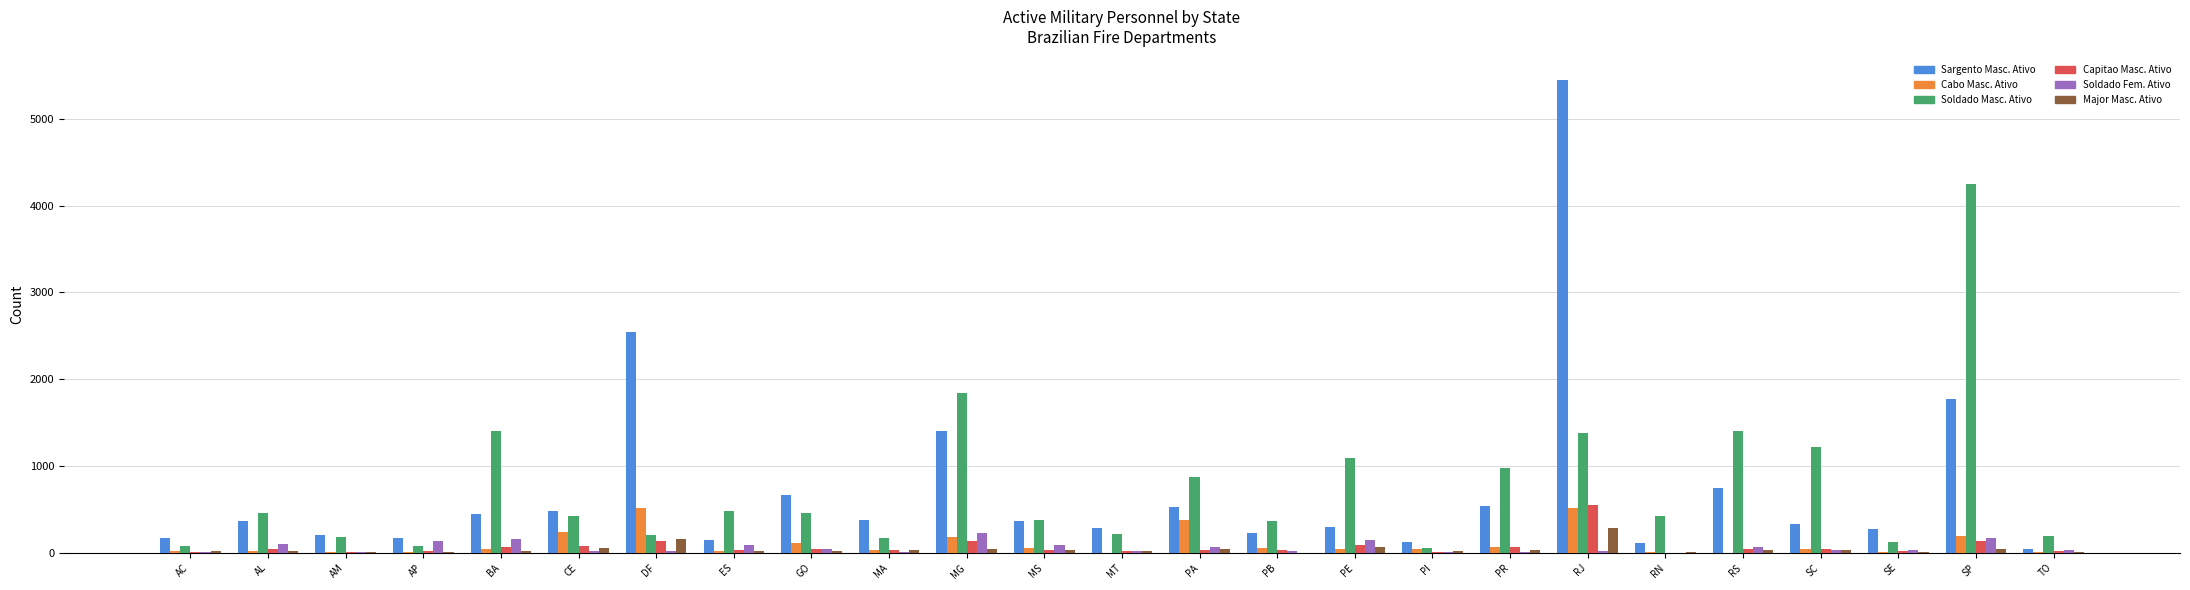

Is the value of Soldado Masc. Ativo at AL greater than the value of Sargento Masc. Ativo at AM?

Yes